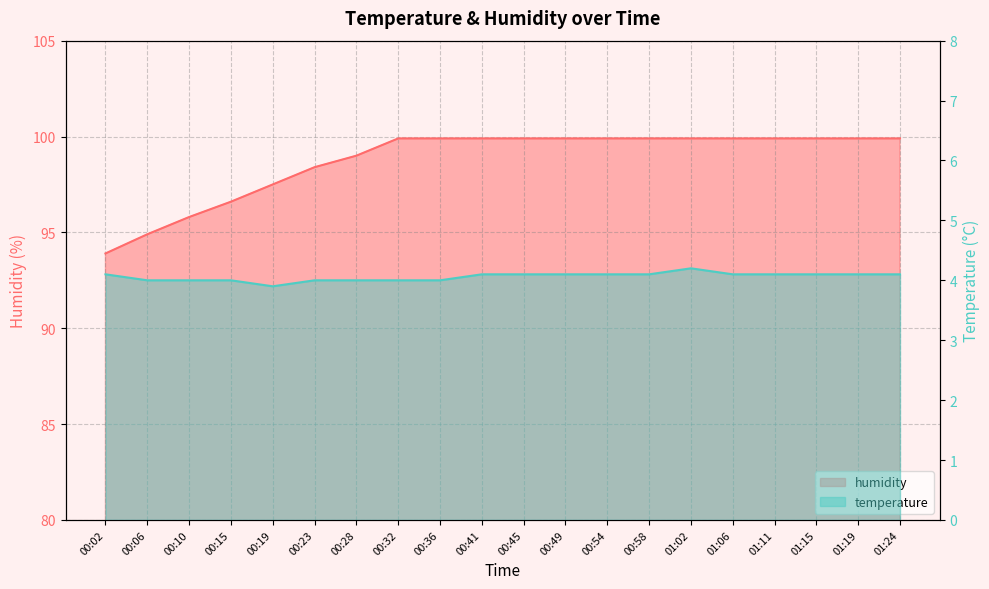

True or false: humidity and temperature cross at least once.

False